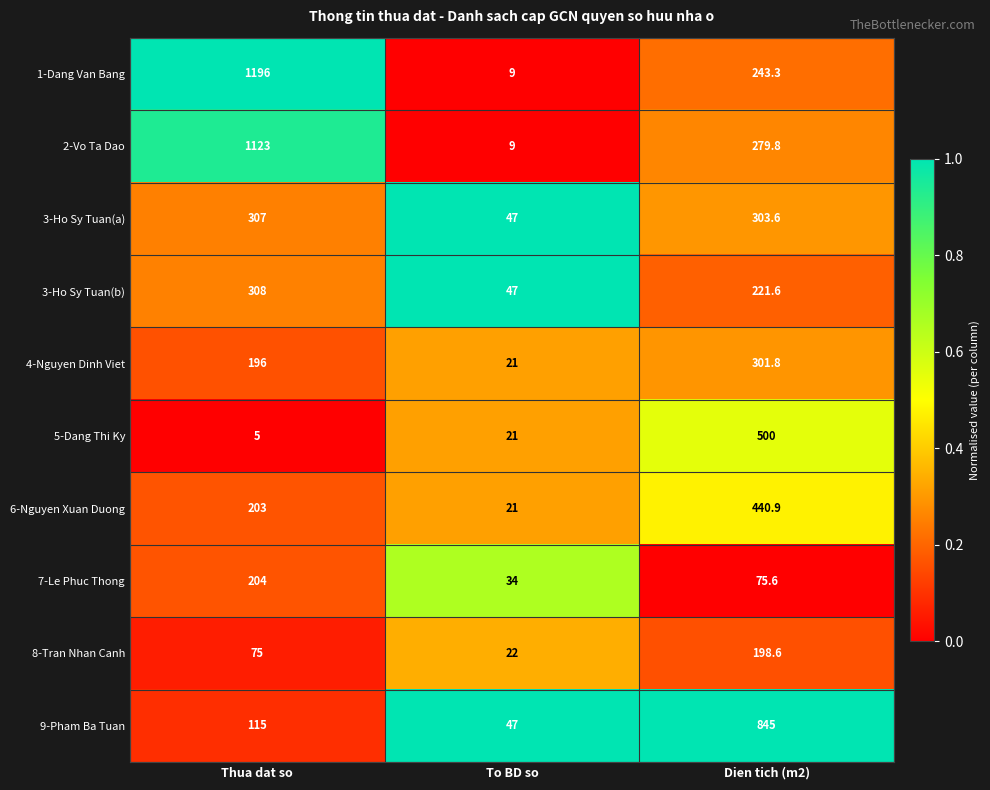

Which series has the largest total across all categories?

1-Dang Van Bang